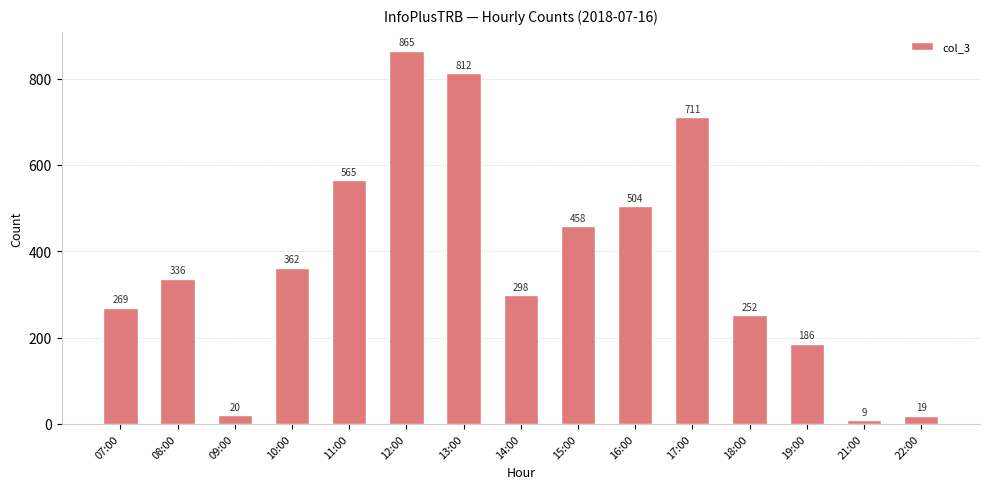

What position from the left is 07:00?

1